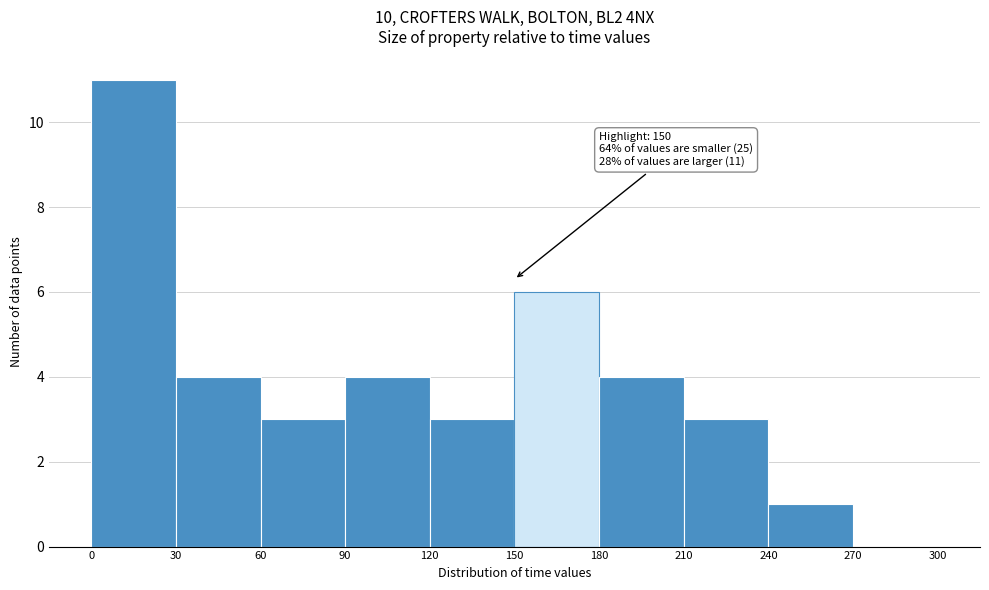

Which range on the x-axis has the tallest bar?

0 to 30